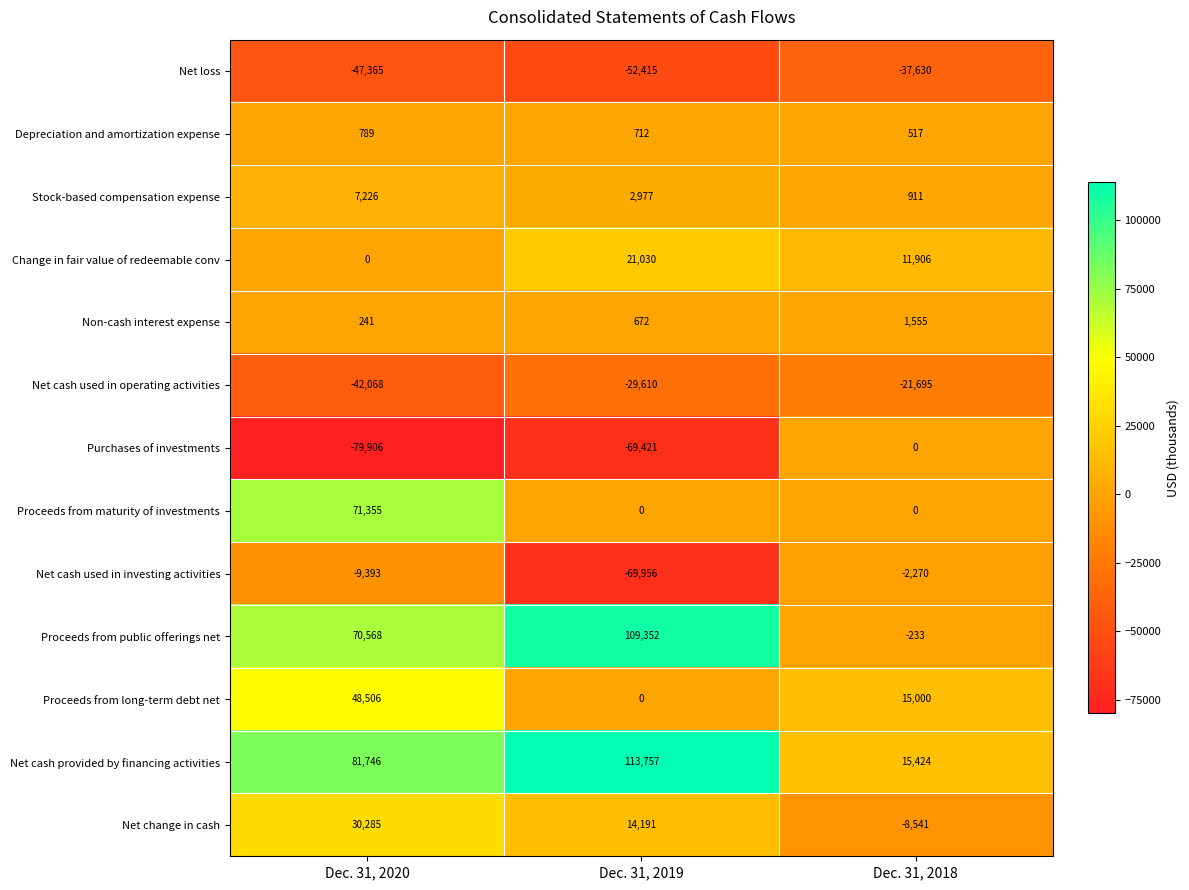

List the series in order of their peak value, highest first.

Net cash provided by financing activities, Proceeds from public offerings net, Proceeds from maturity of investments, Proceeds from long-term debt net, Net change in cash, Change in fair value of redeemable conv, Stock-based compensation expense, Non-cash interest expense, Depreciation and amortization expense, Purchases of investments, Net cash used in investing activities, Net cash used in operating activities, Net loss